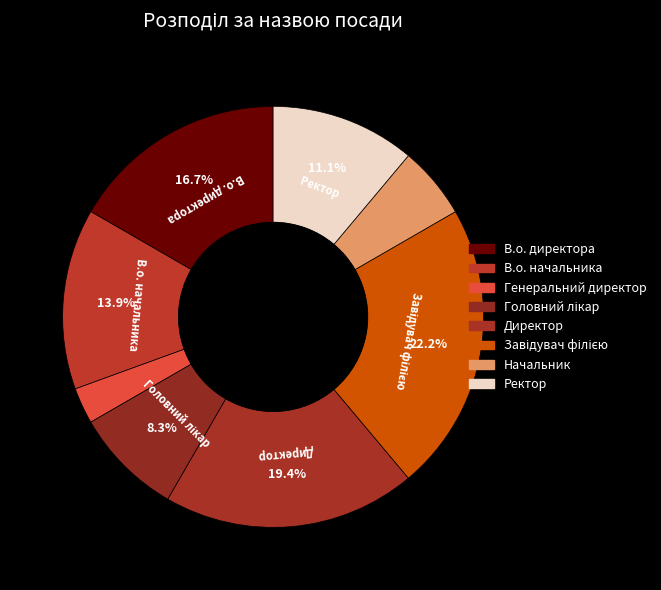

Rank the categories by value from lowest to highest.

Генеральний директор, Начальник, Головний лікар, Ректор, В.о. начальника, В.о. директора, Директор, Завідувач філією